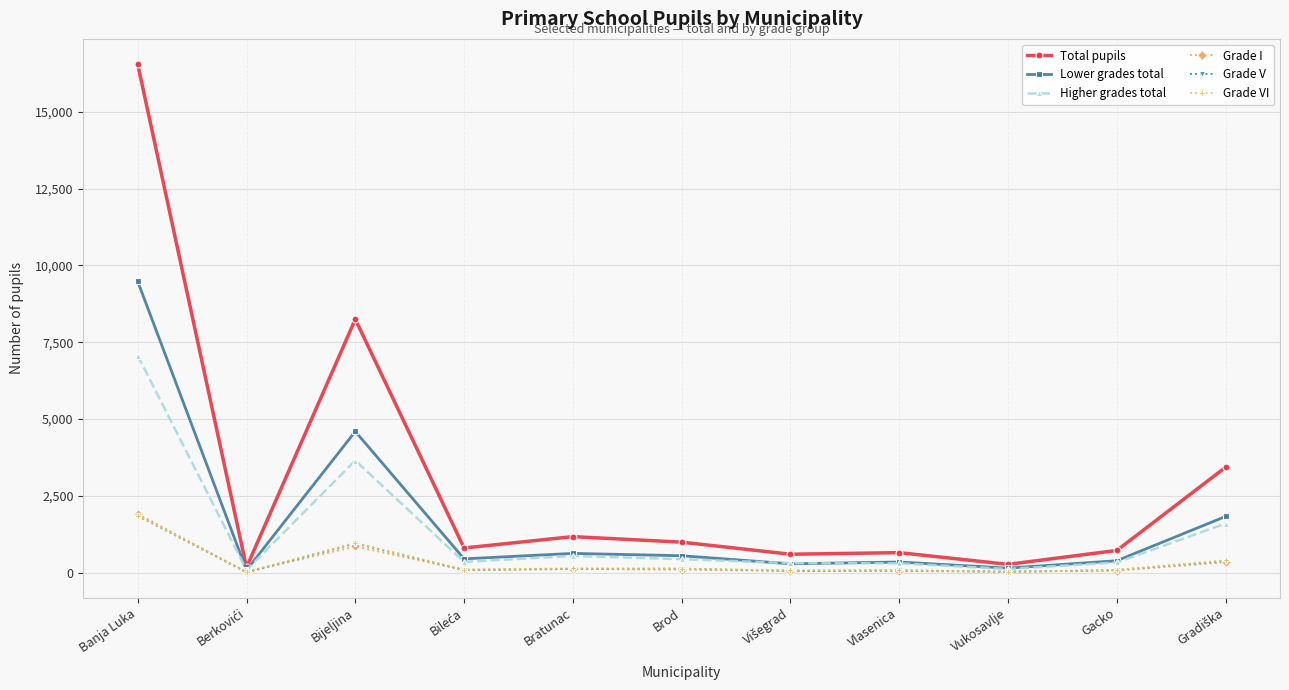

How many intersections are there between Grade I and Grade VI?

3